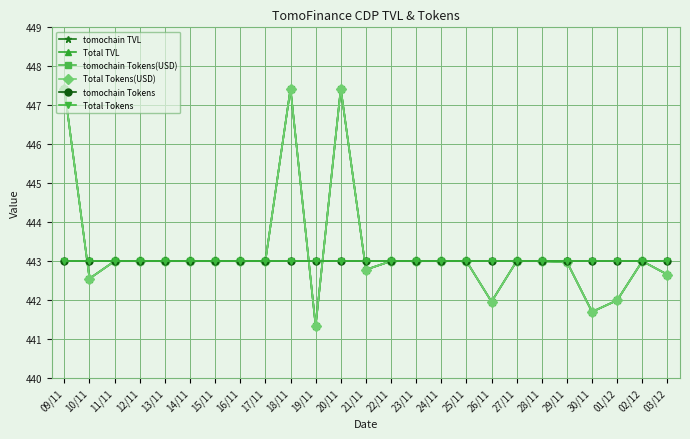

The value of Total Tokens(USD) at 18/11 is 244.2. True or false?

False